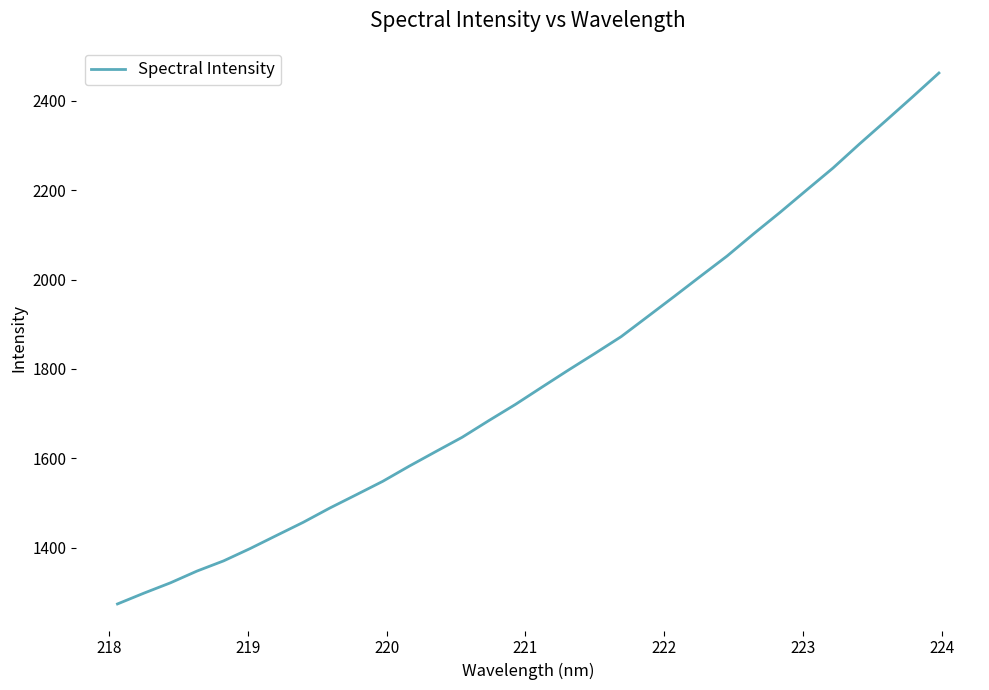

What is the difference between the maximum and minimum values?

1188.4